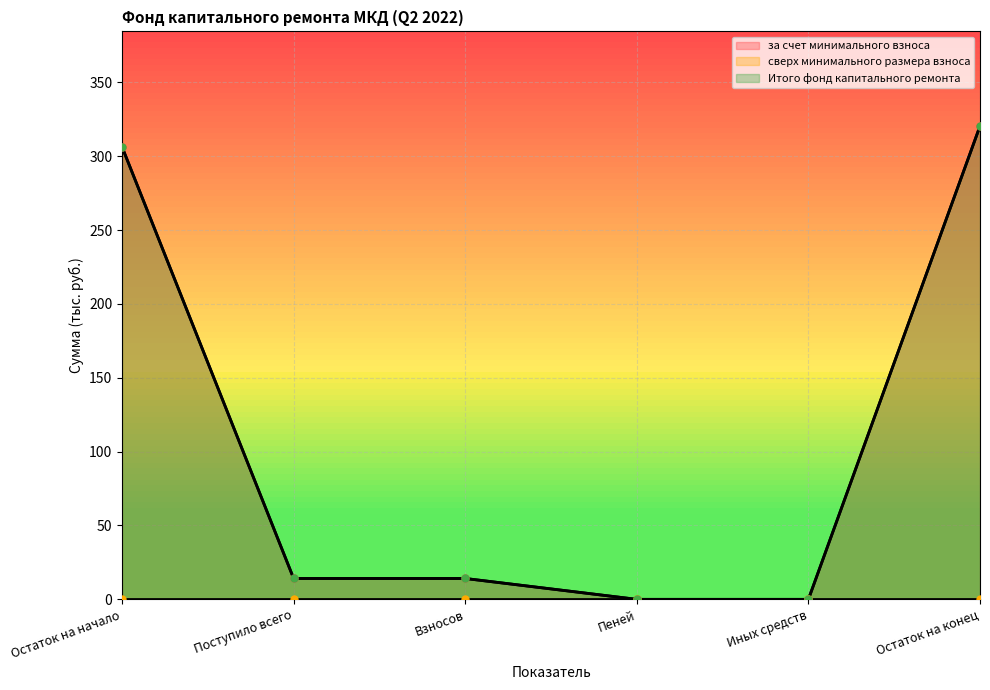

What is the greatest value displayed?

320.4